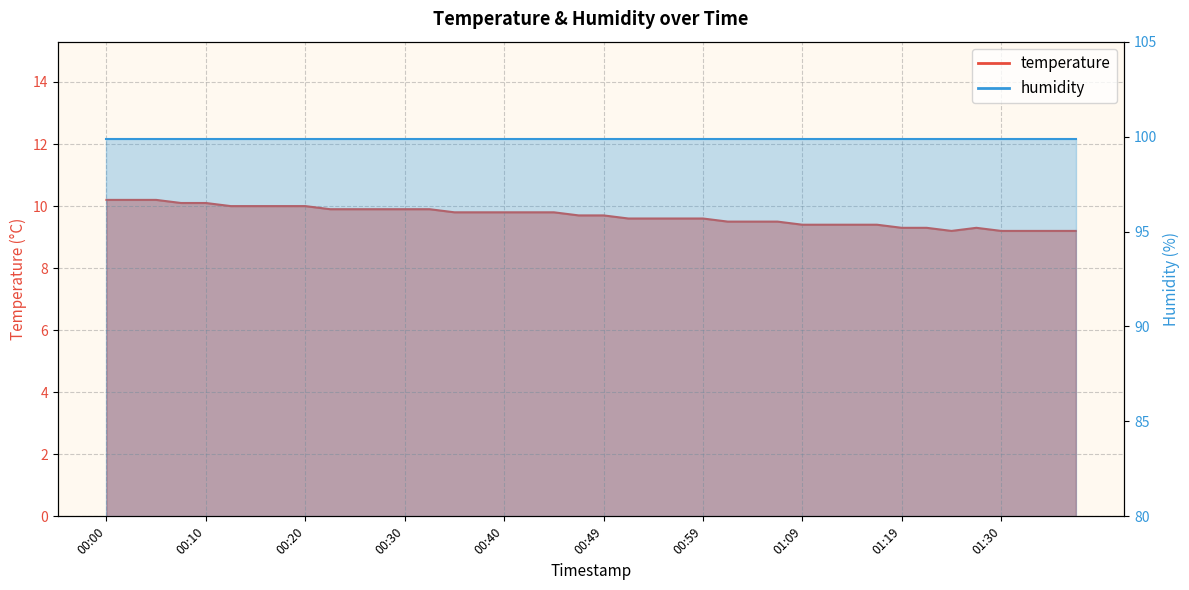

Which series changed the most between 30 and 33?

temperature_line